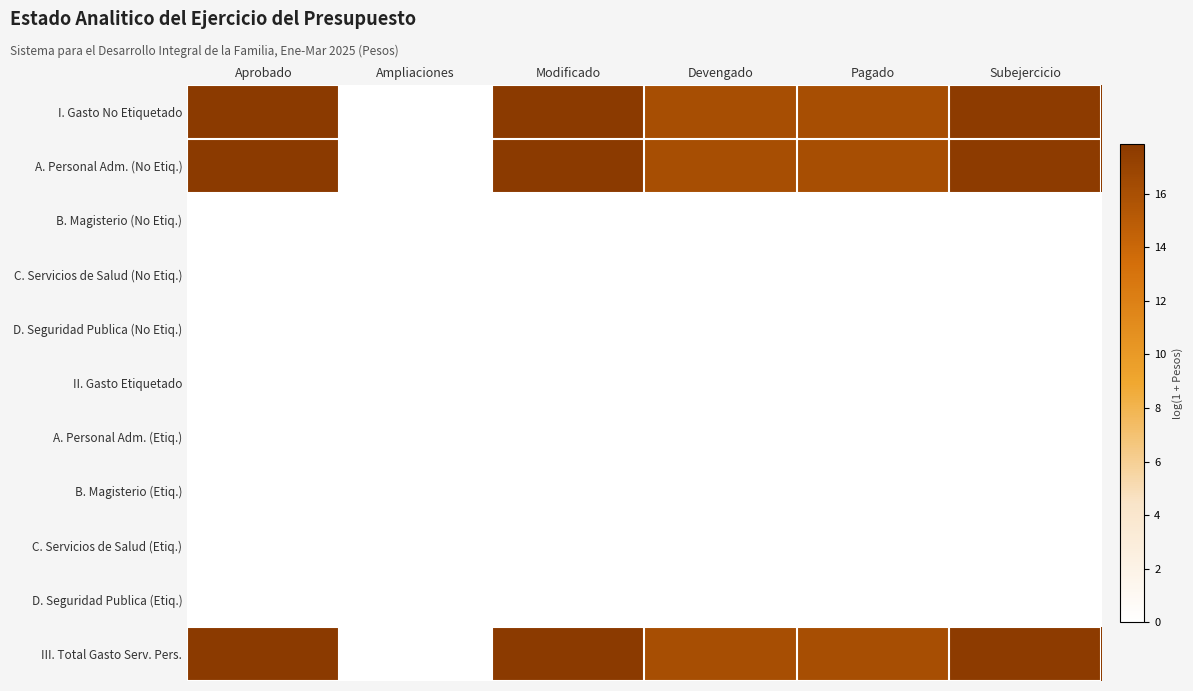

What is the difference between the highest and lowest values at Devengado?

16.1